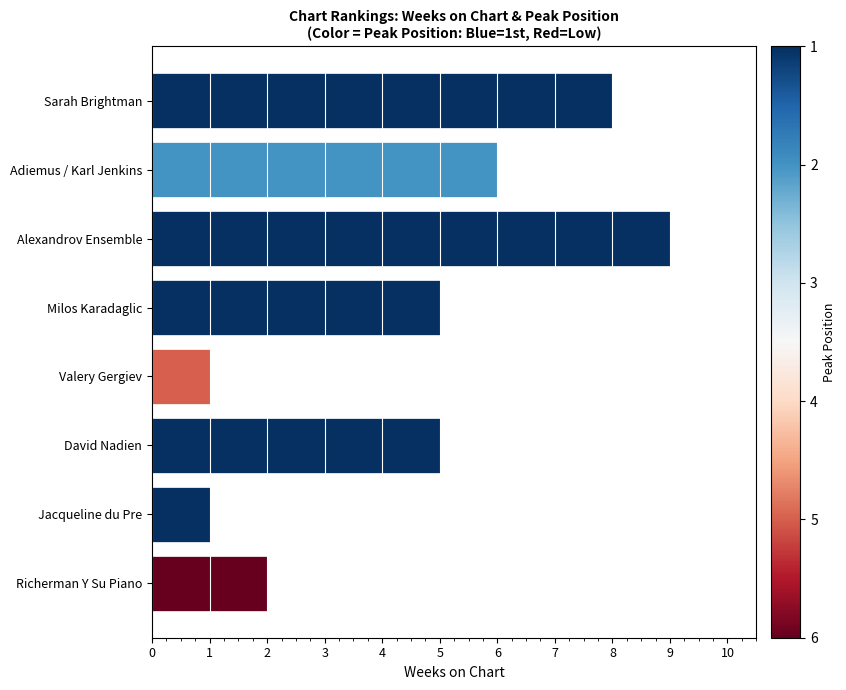

Reading top to bottom, what are all the values shown in this chart?

Sarah Brightman=8	Adiemus / Karl Jenkins=6	Alexandrov Ensemble=9	Milos Karadaglic=5	Valery Gergiev=1	David Nadien=5	Jacqueline du Pre=1	Richerman Y Su Piano=2